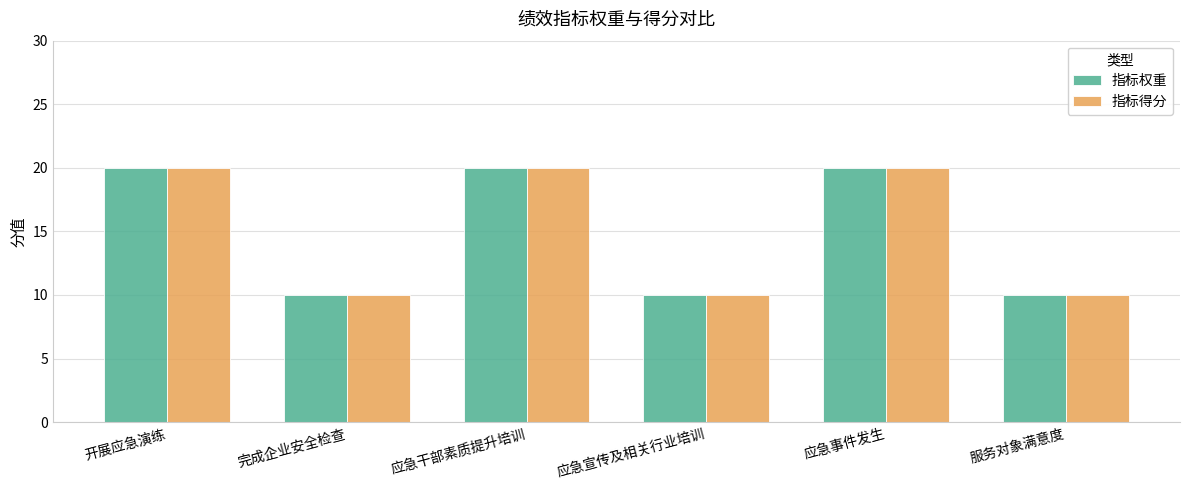

What is the total value across all series at 应急宣传及相关行业培训?

20